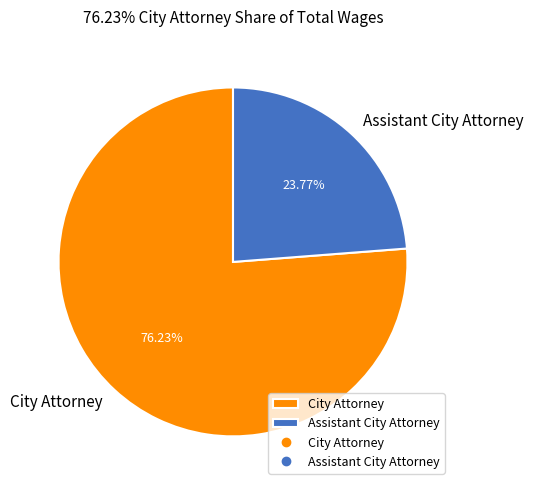

Approximately how many times larger is the value at City Attorney compared to Assistant City Attorney?

3.2